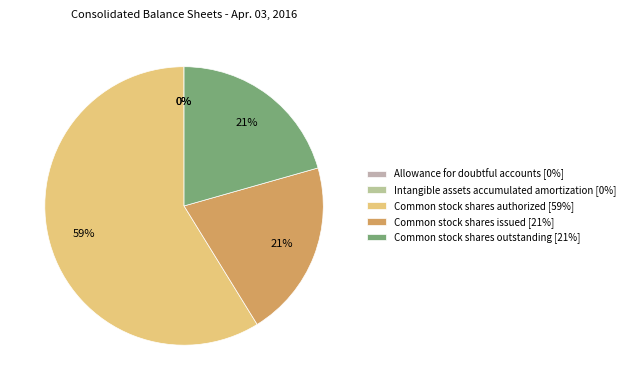

What is the largest slice in the pie chart?

Common stock shares authorized